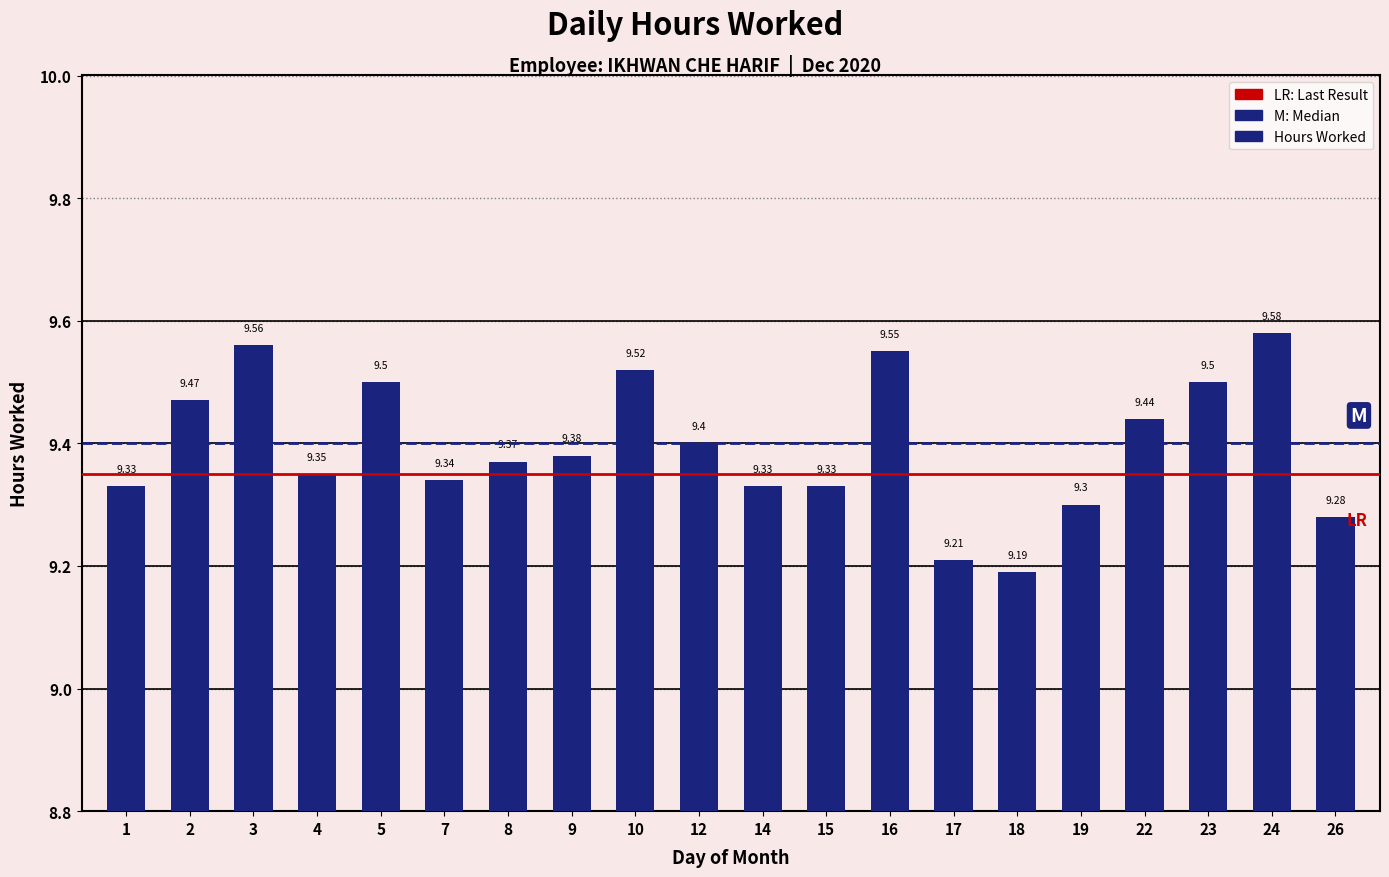

What is the sum of the values at 3 and 26?

18.8